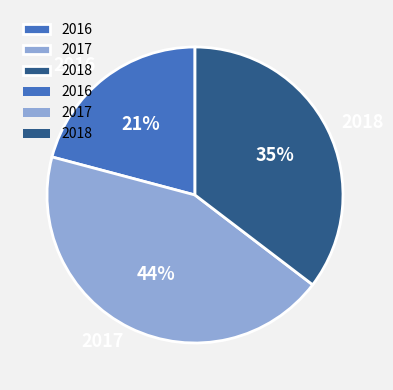

Approximately how many times larger is the value at 2018 compared to 2017?

0.8